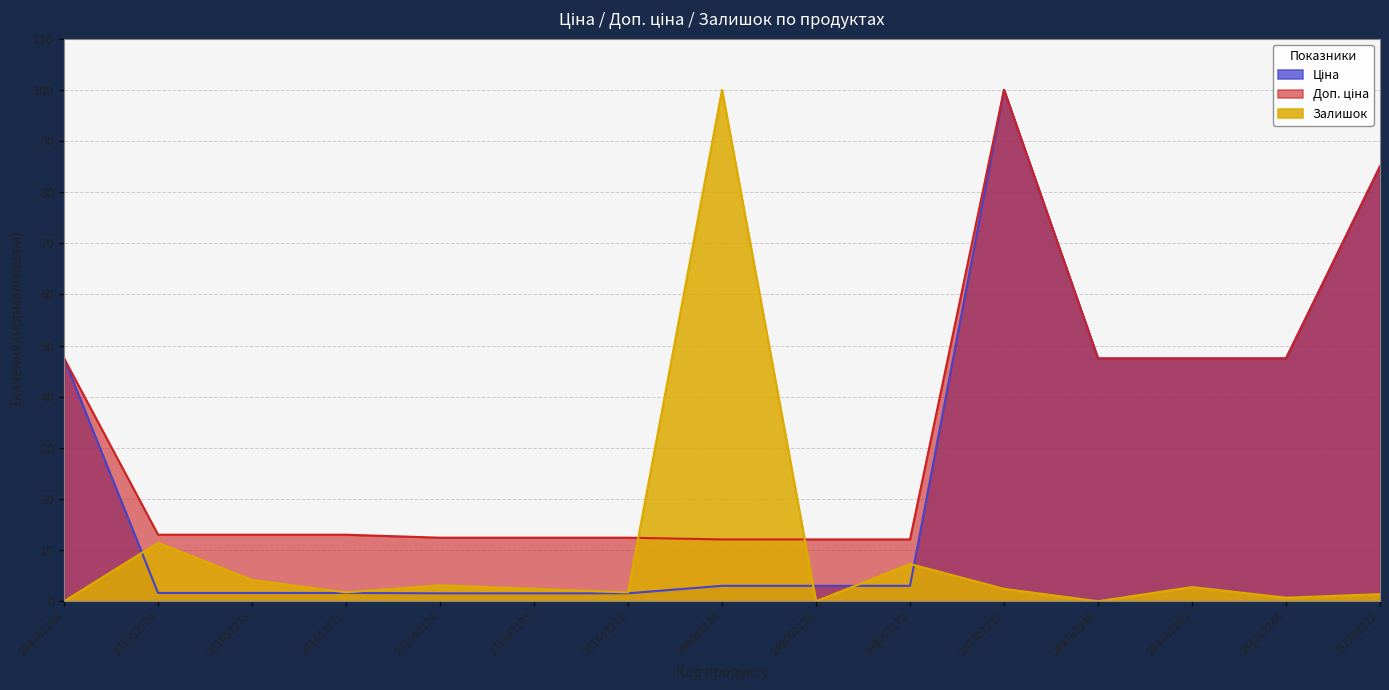

What is the sum of the Залишок values at 284162244 and 271652172?

2.4